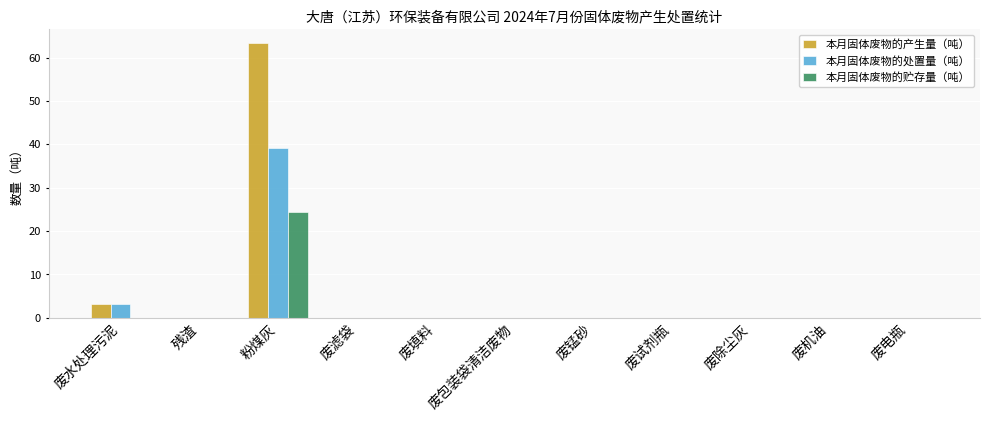

What is the sum of all 本月固体废物的产生量（吨） values?

66.7